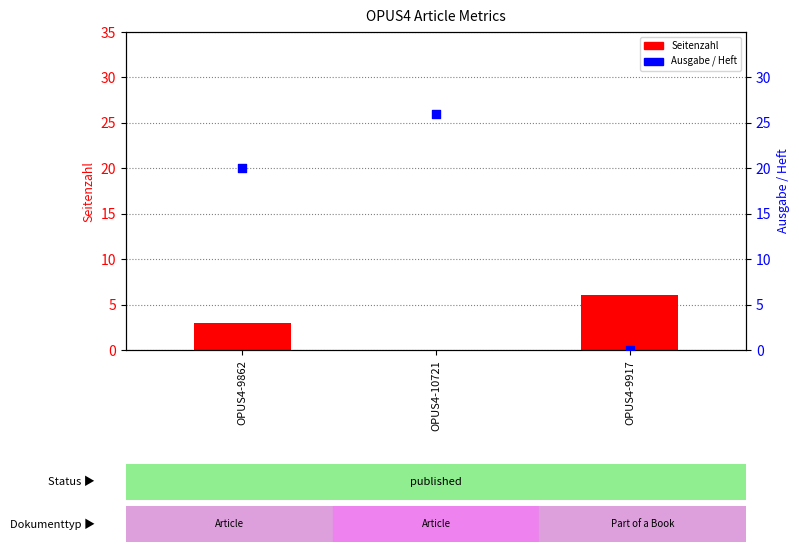

Which series has the largest Y range (max minus min)?

Ausgabe / Heft